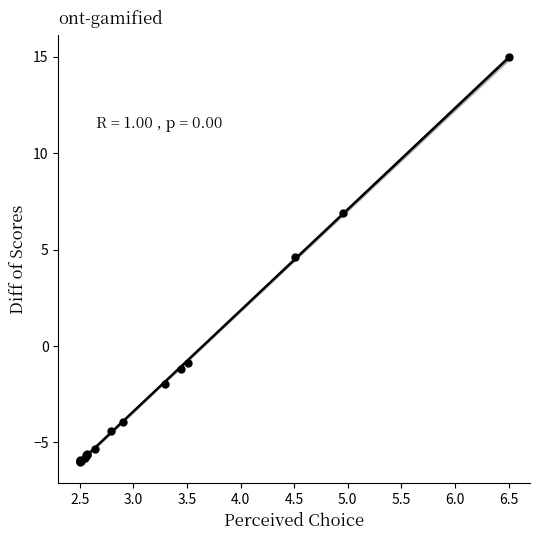

What Y value in the scatter plot is closest to 4?

4.6